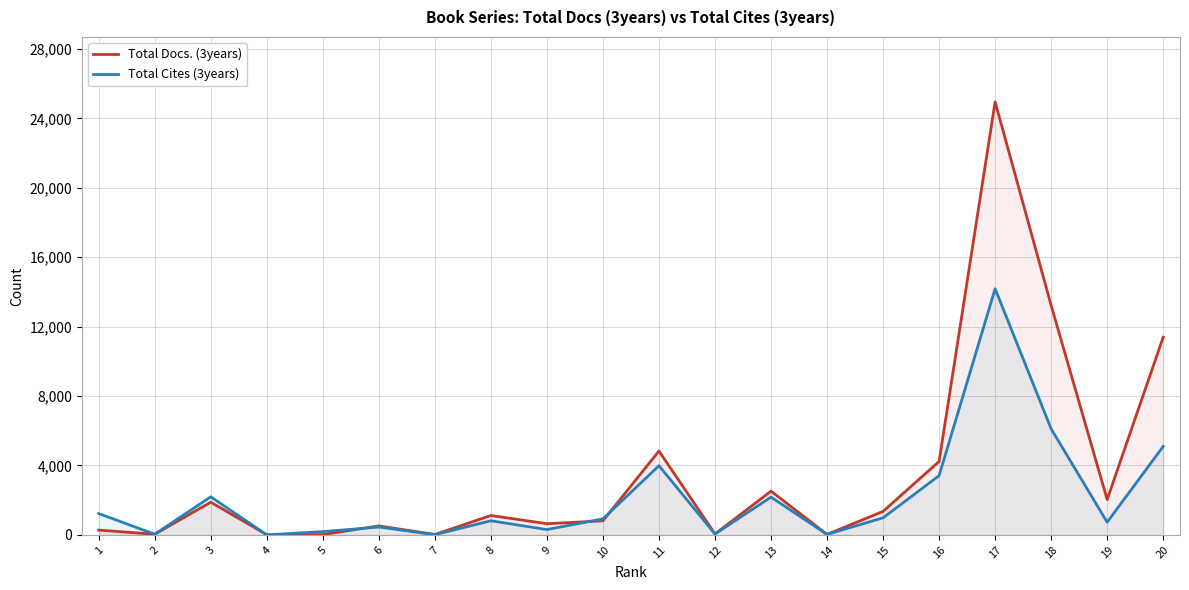

Where does the Total Docs. (3years) series first go above 1118?

3